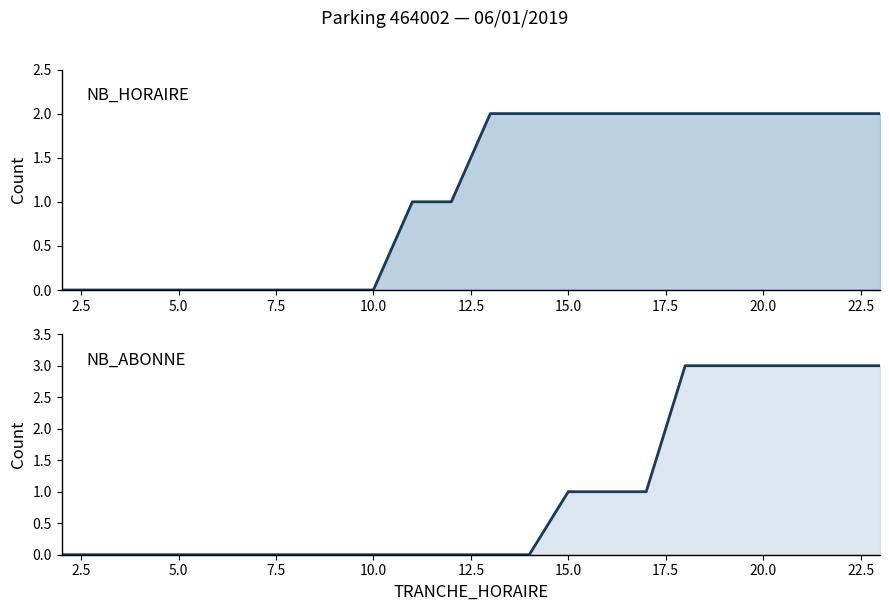

How many times do NB_ABONNE and NB_HORAIRE cross each other?

1